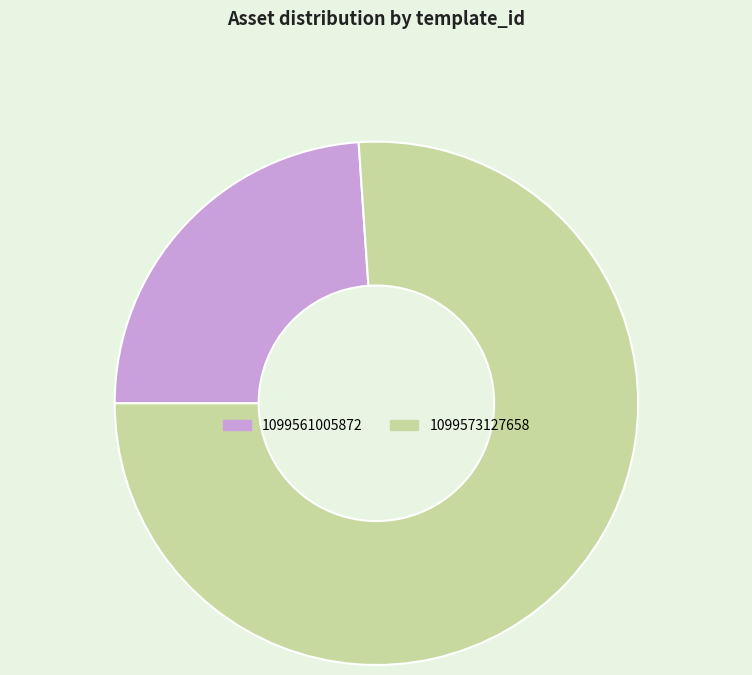

Is there a majority slice in this chart?

Yes